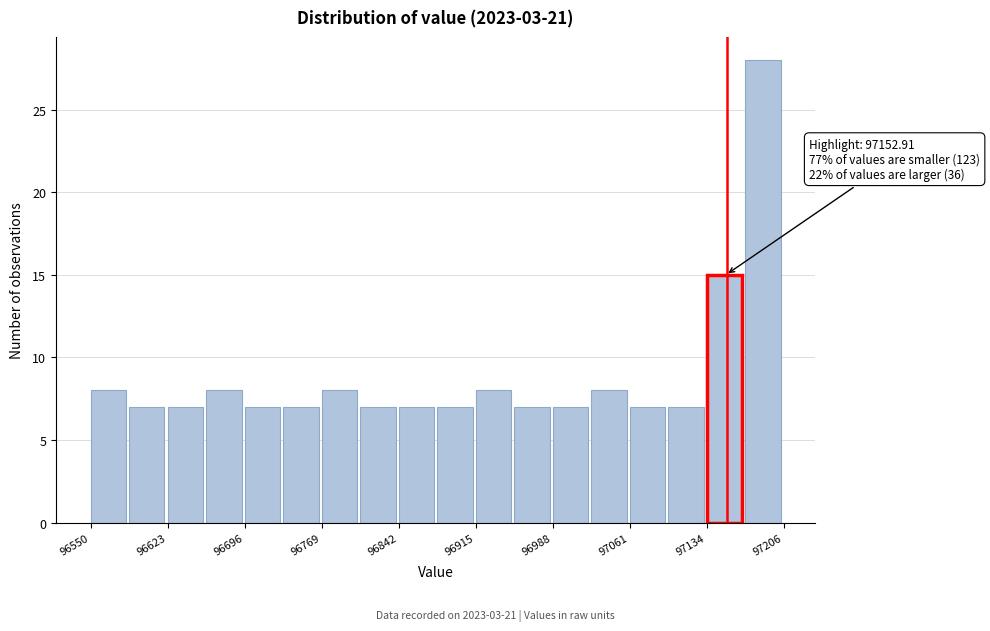

Read against the x-axis, roughly where is the centre of the tallest bar?

97190